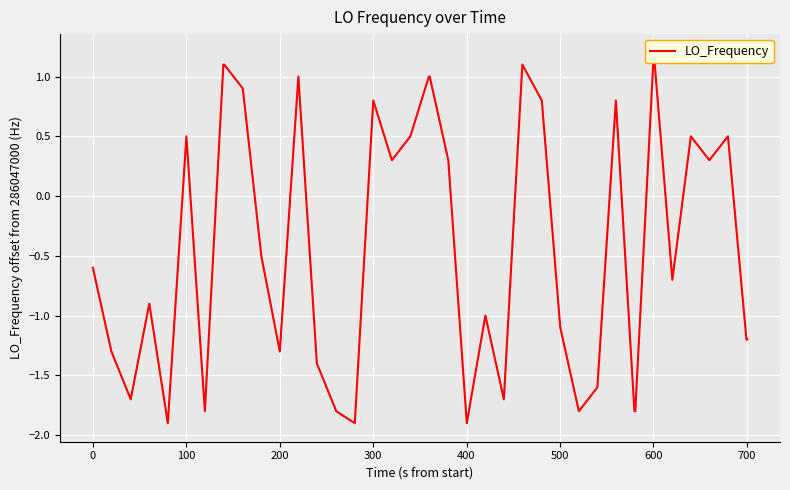

How many negative values are there?

22